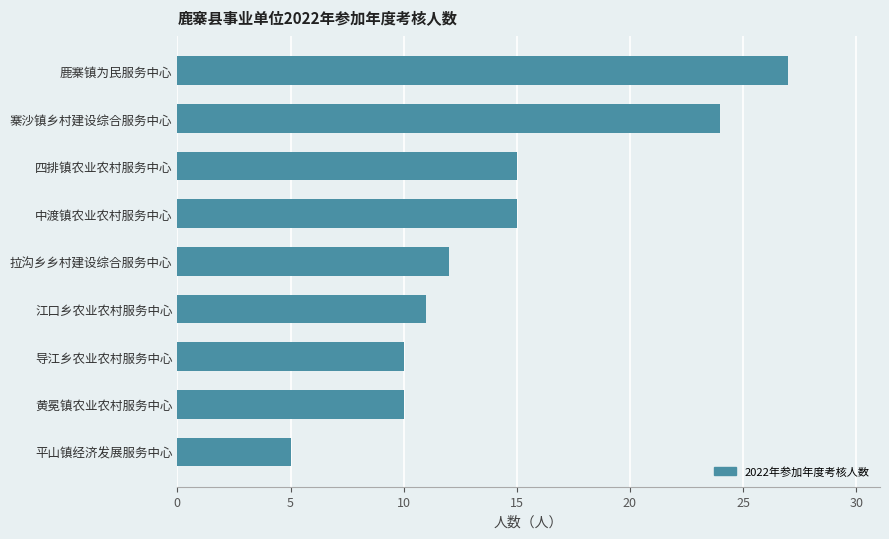

Read the value at 平山镇经济发展服务中心.

5